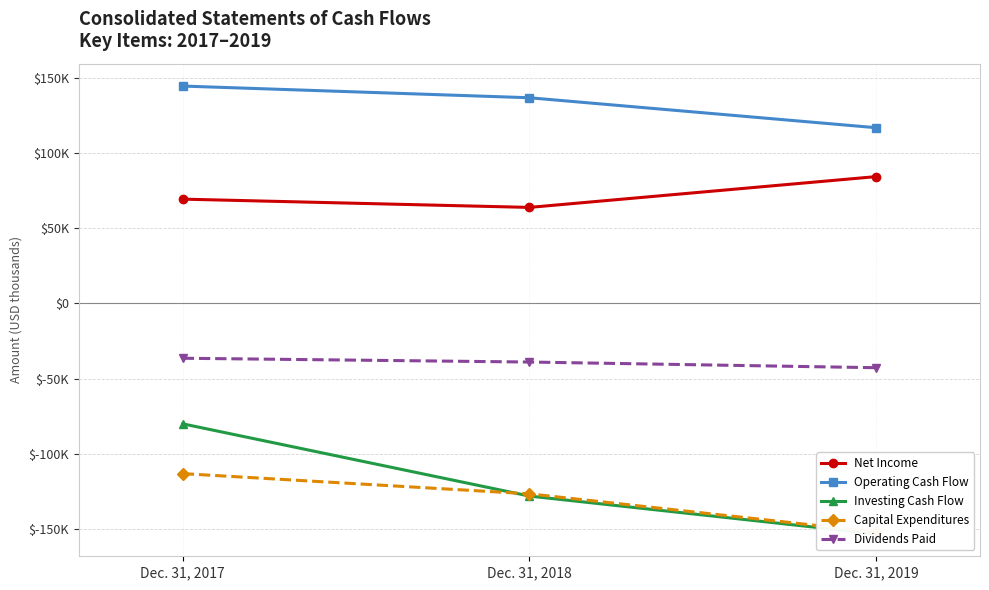

How many lines are shown in the chart?

5